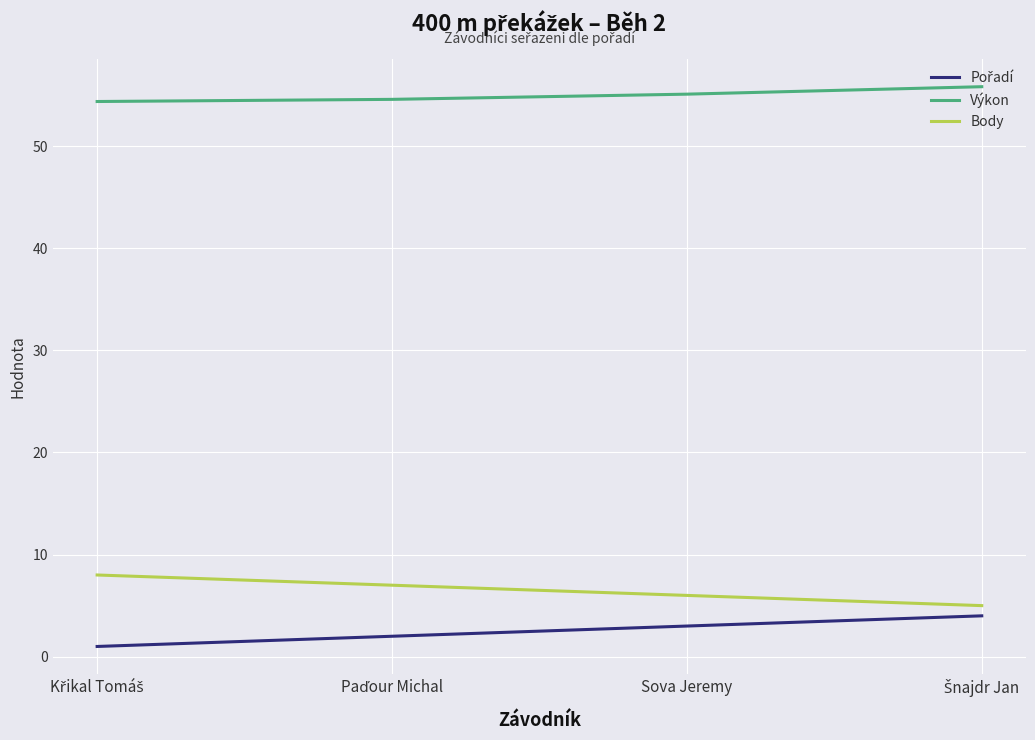

Which series has the largest total across all categories?

Výkon